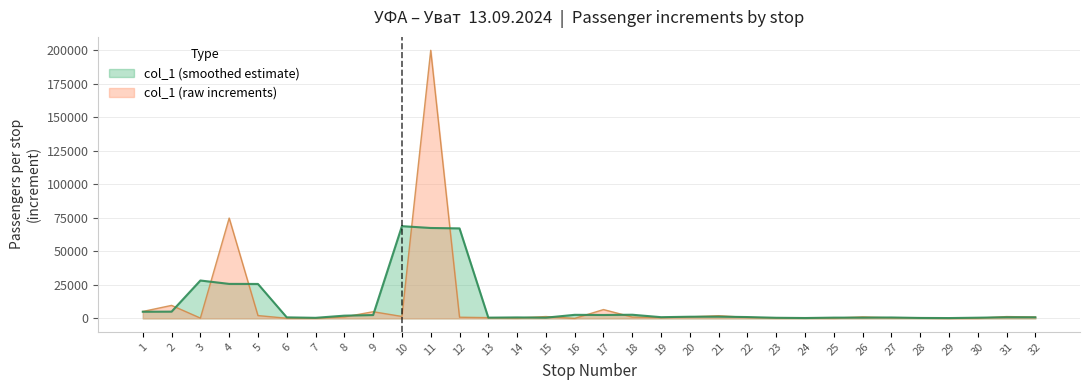

What is the greatest value displayed?

200119.0